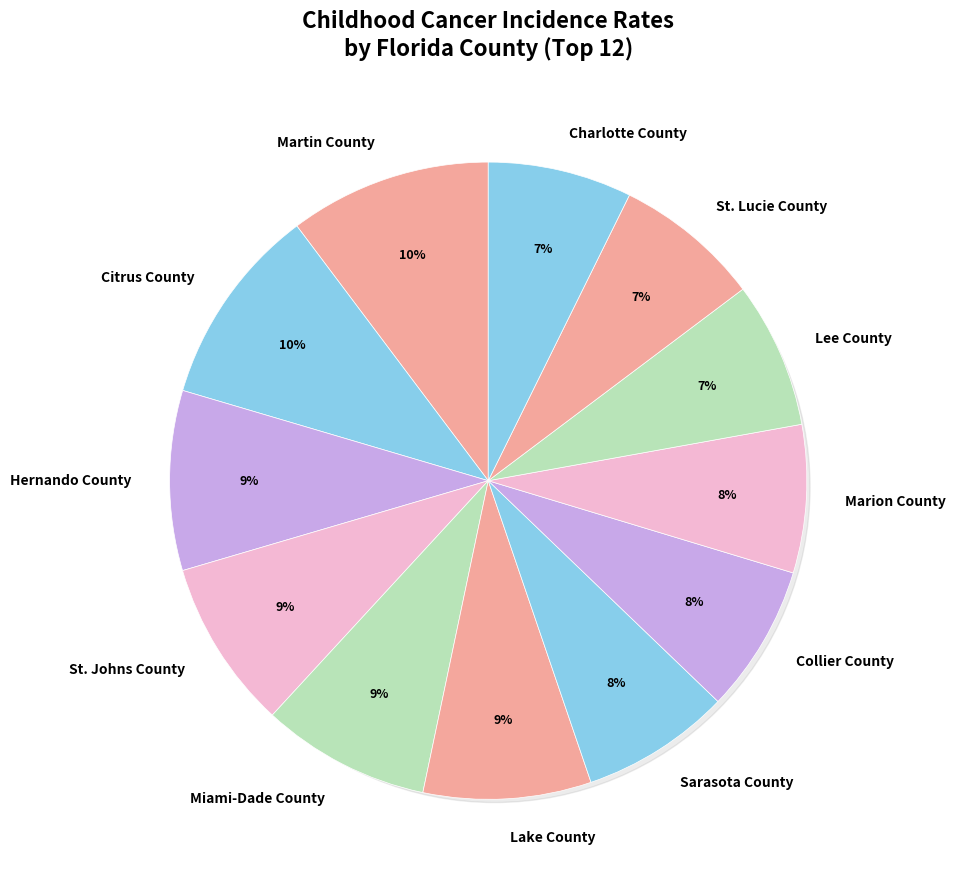

Is there a majority slice in this chart?

No